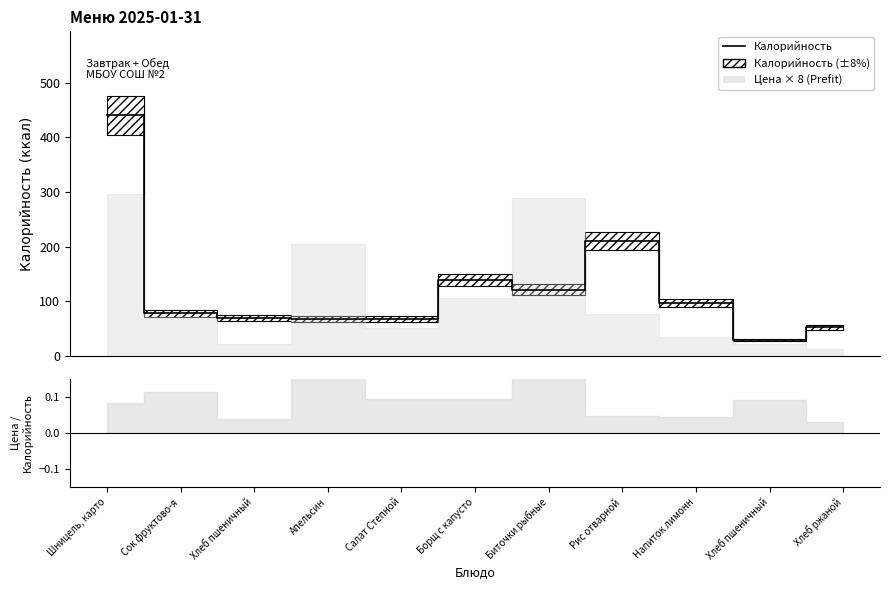

What is the value of the 7th point from the left?

121